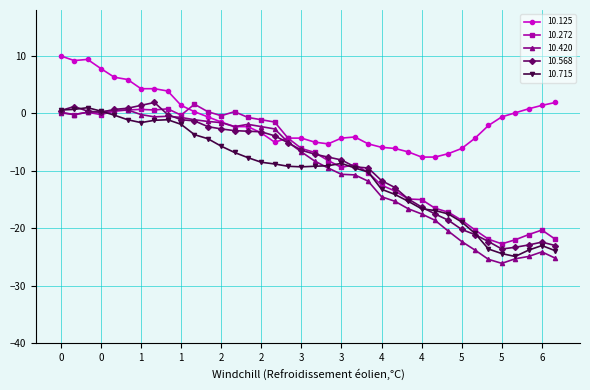

What is the average value of the 10.420 series?

-9.9